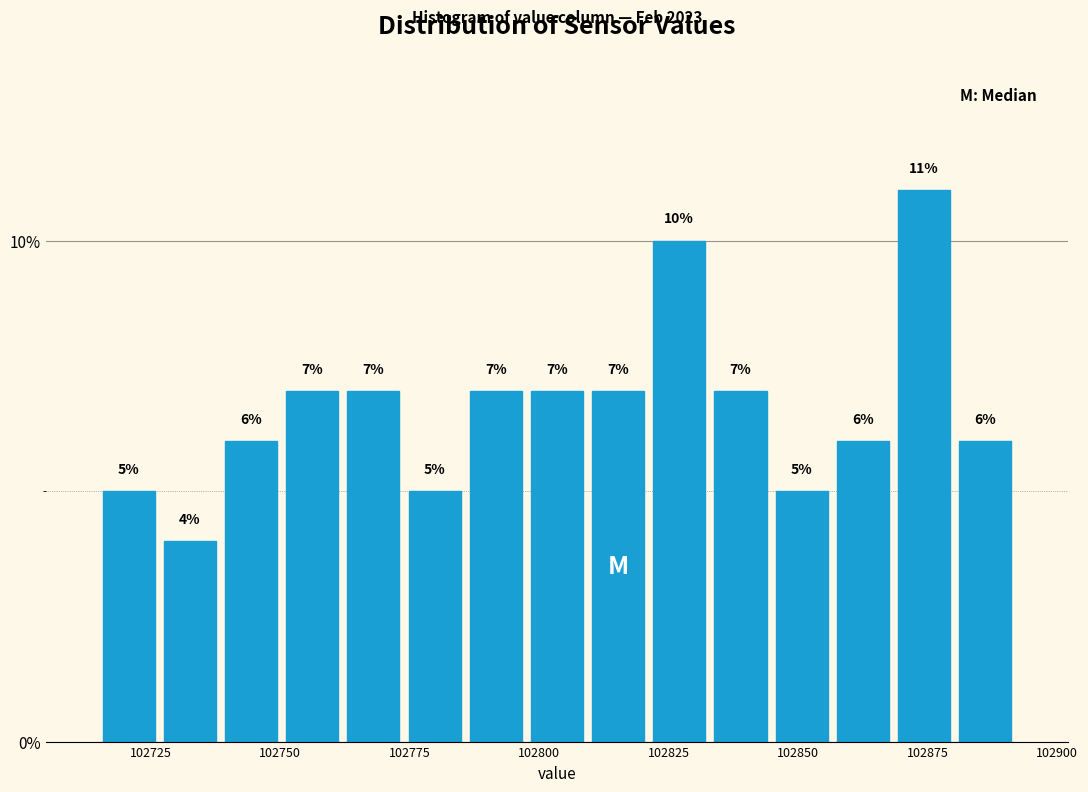

Read against the x-axis, roughly where is the centre of the tallest bar?

102875